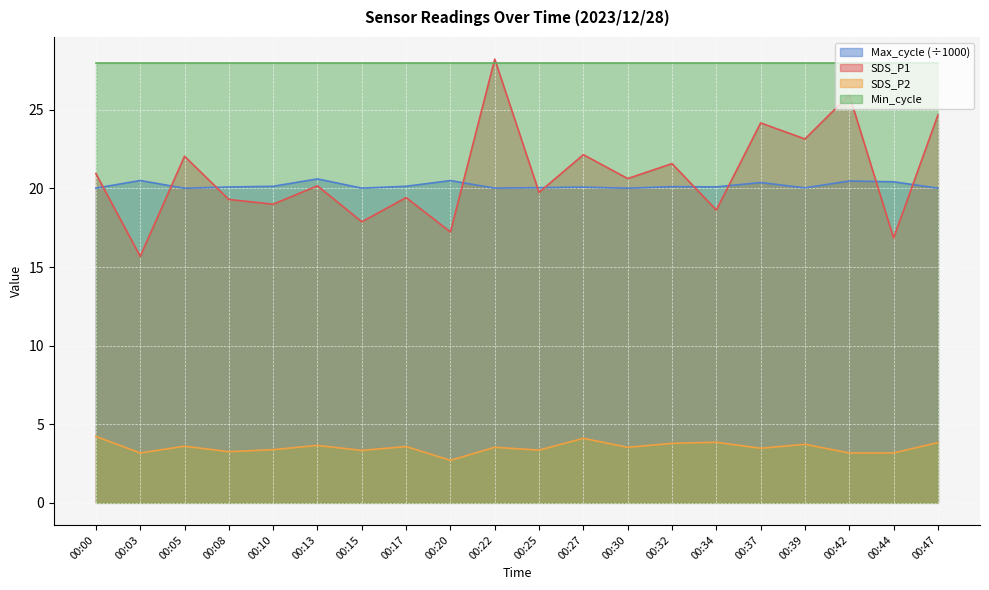

What is the lowest value of the Min_cycle series?

28.0